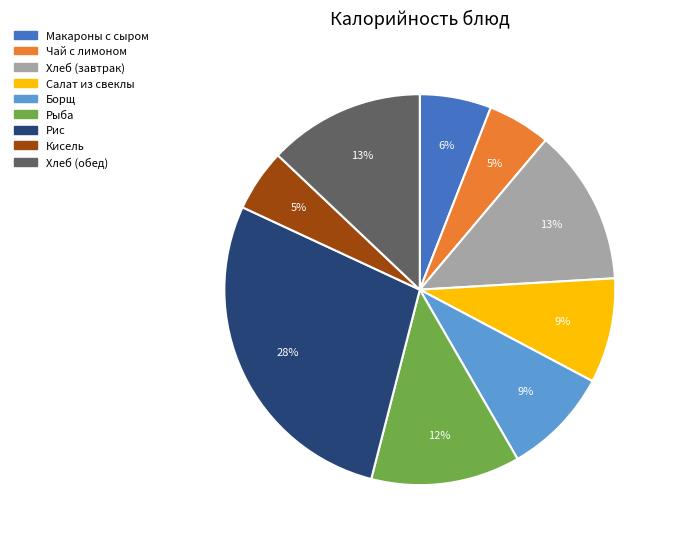

Do Рис and Кисель together represent more than half of the pie?

No